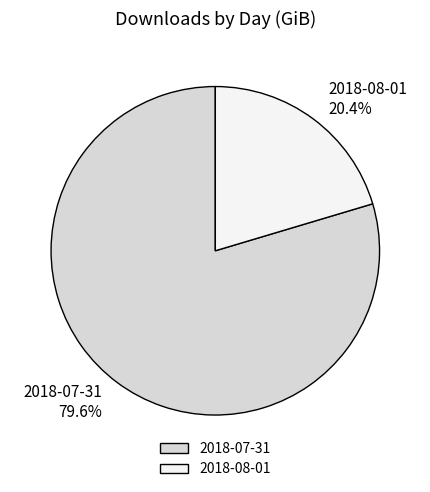

What percentage is the 2018-08-01 slice, to the nearest percent?

20%